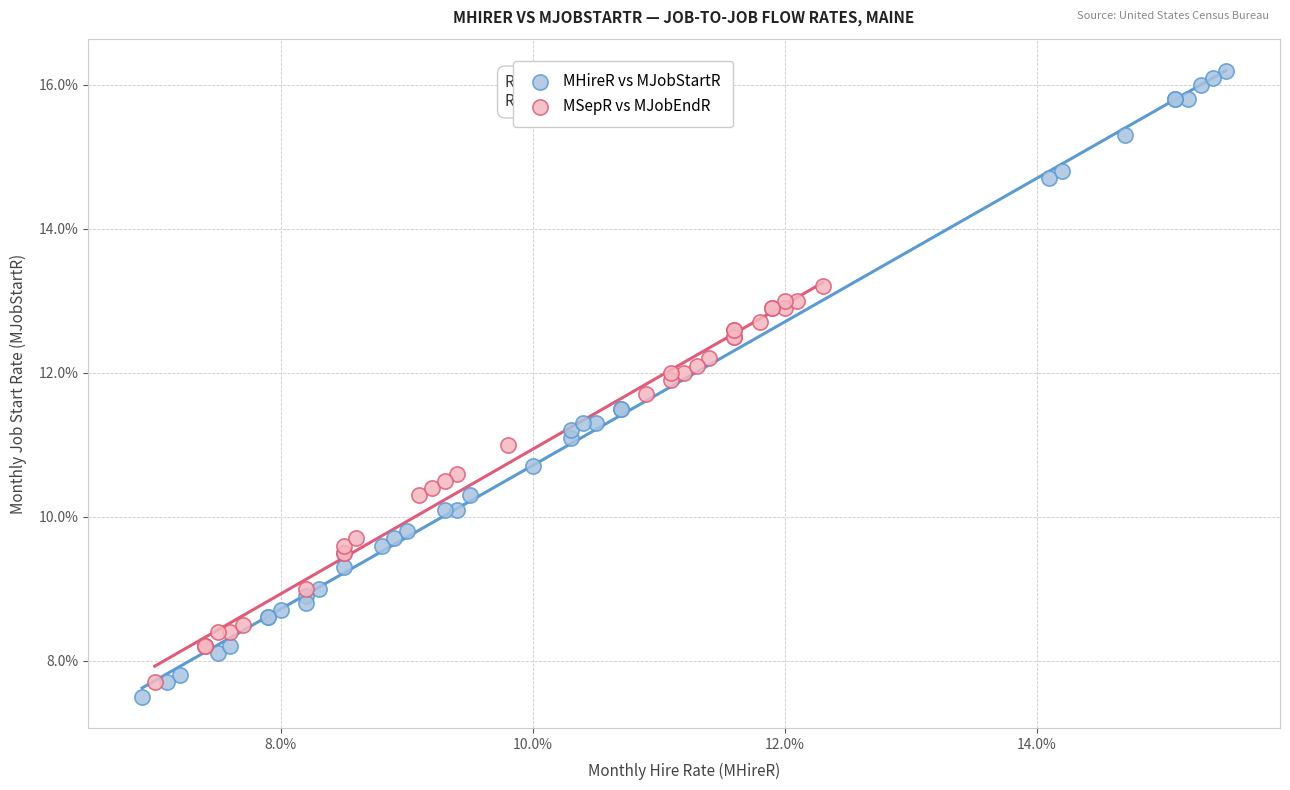

What are all the series names shown in the legend?

MHireR vs MJobStartR, MSepR vs MJobEndR